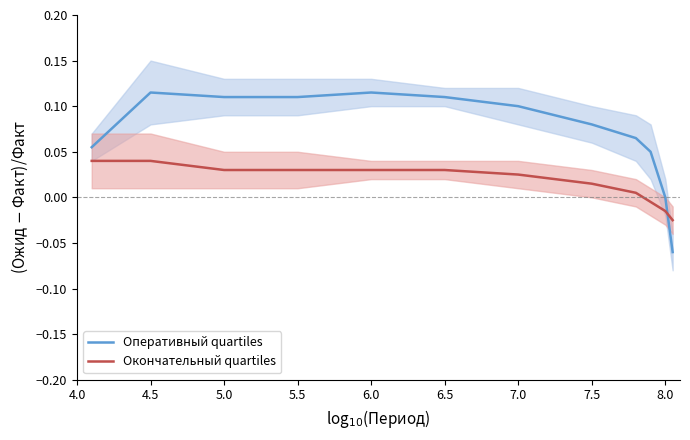

What is the average value of the Оперативный quartiles series?

0.1